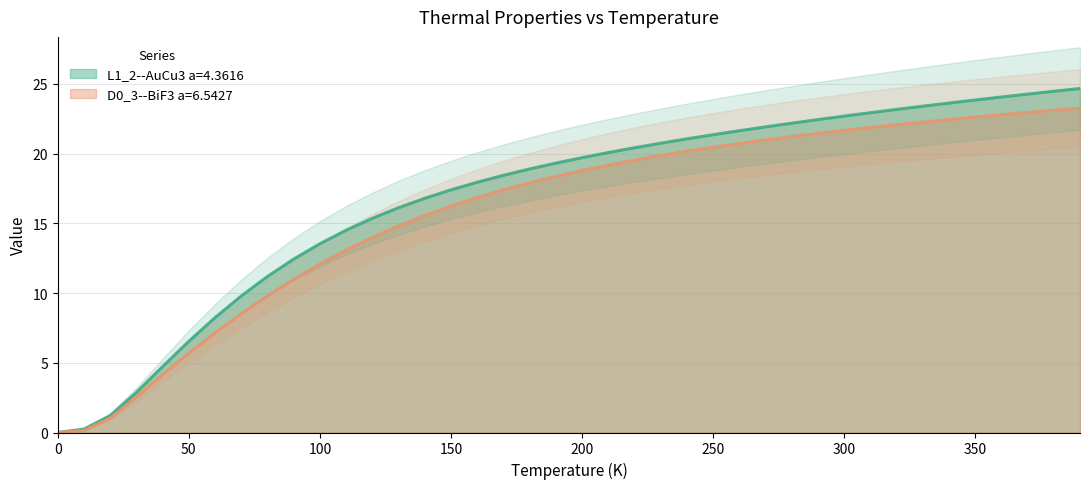

What is the maximum value for D0_3--BiF3 a=6.5427?

23.3